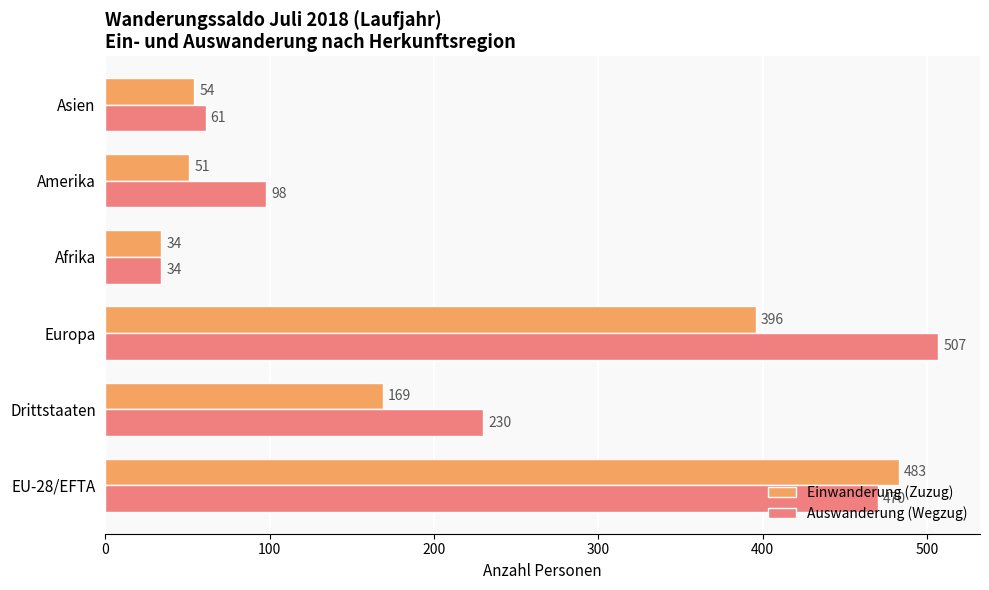

What value does the Auswanderung (Wegzug) series have at EU-28/EFTA?

470